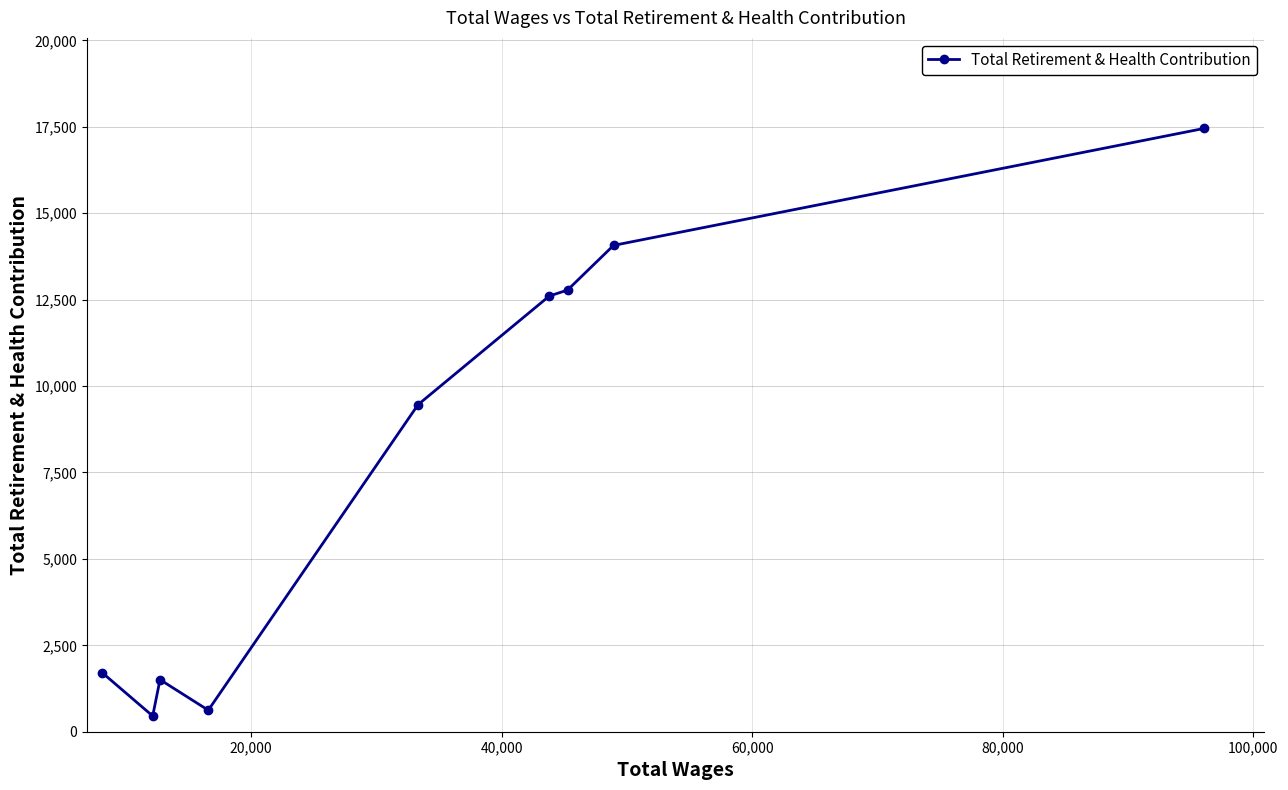

What is the greatest value displayed?

17454